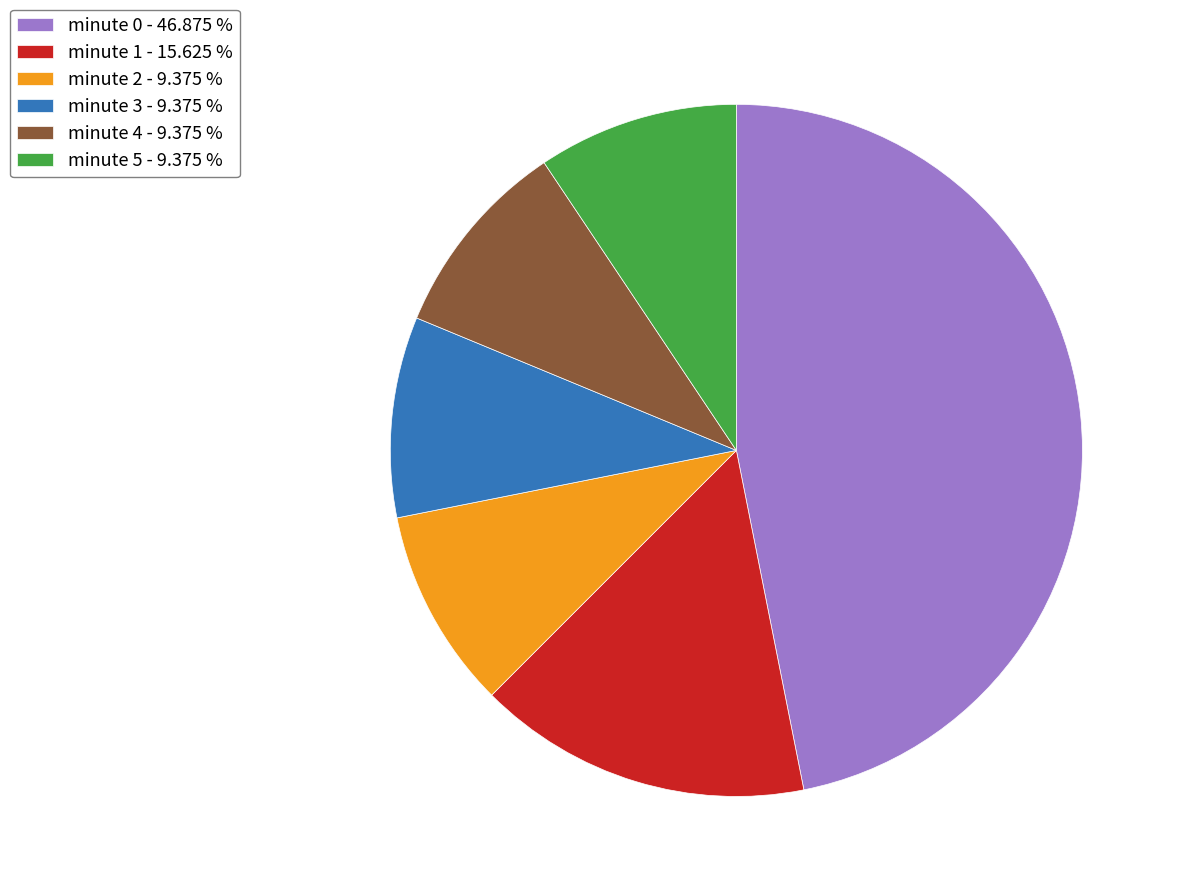

Approximately how many times larger is the value at minute 3 - 9.375 % compared to minute 2 - 9.375 %?

1.0